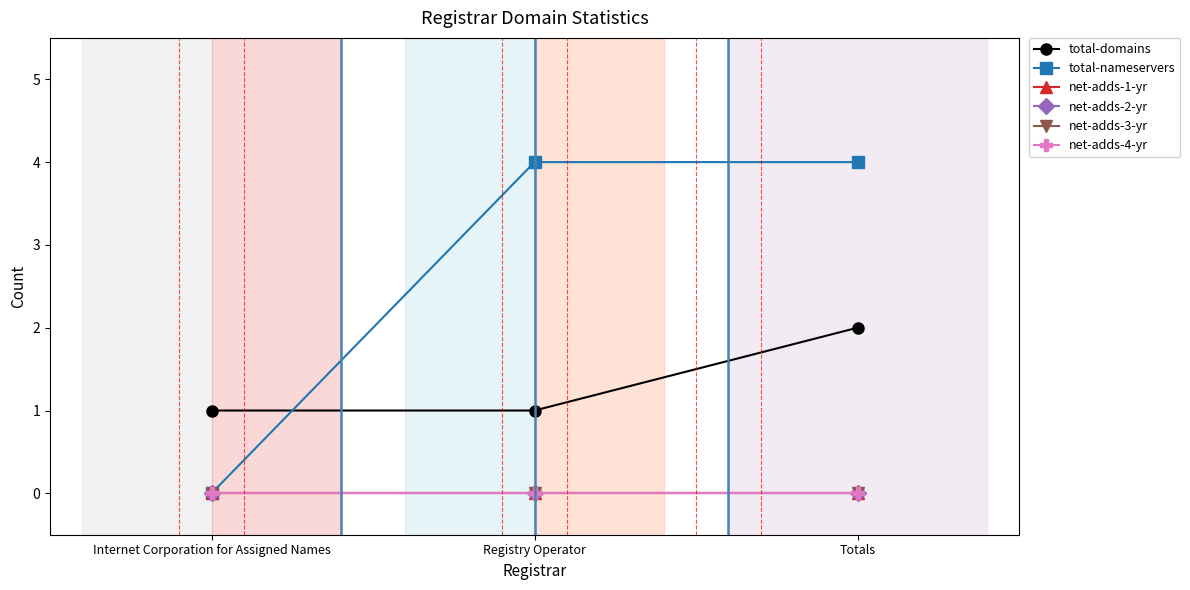

Does the chart have visible grid lines?

No